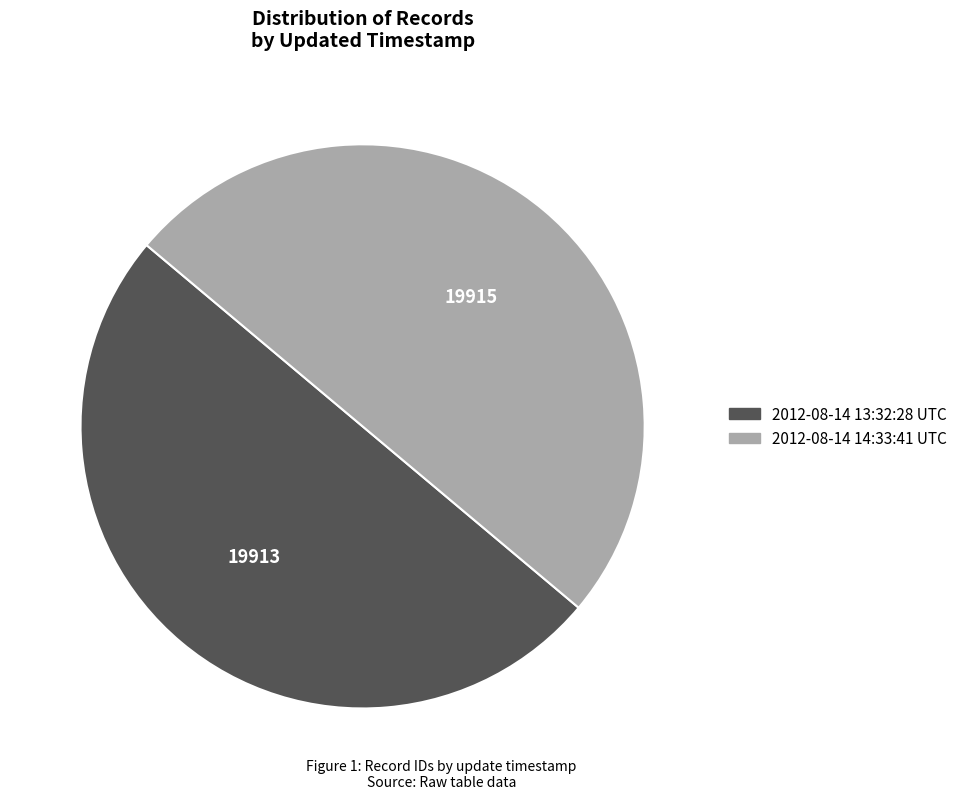

What is the ratio of the value at 2012-08-14 13:32:28 UTC to the value at 2012-08-14 14:33:41 UTC?

1.0